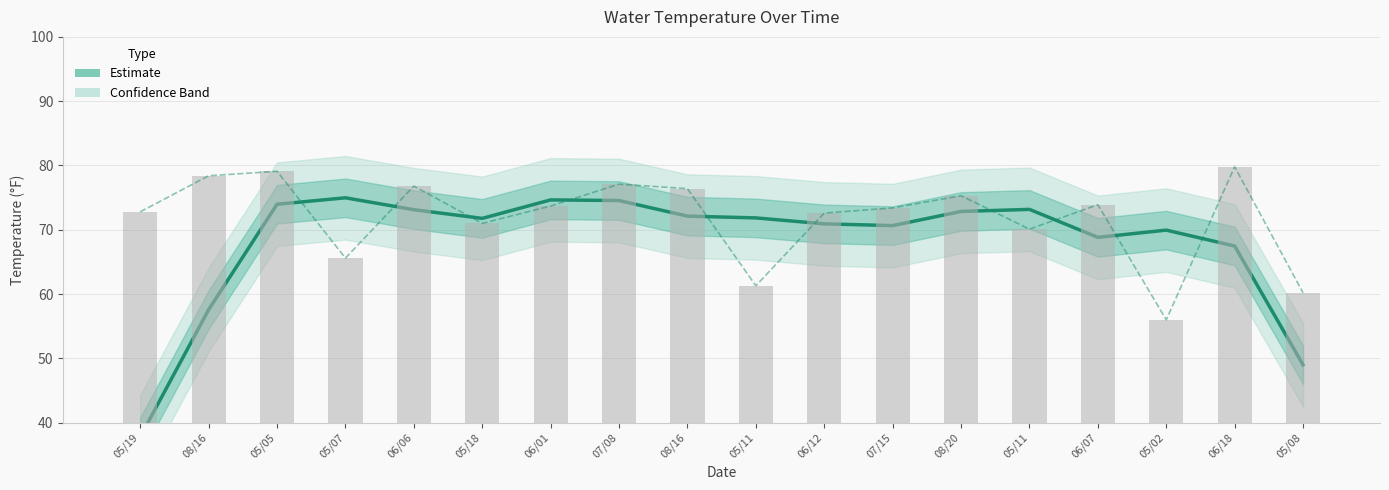

How many values are below 71?

8